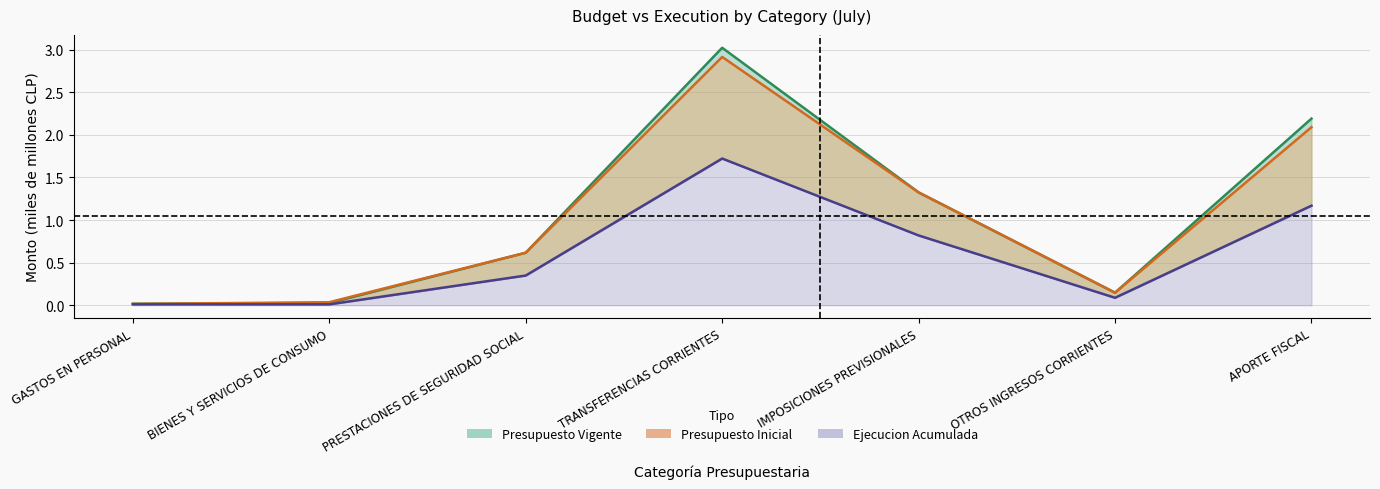

The Presupuesto Vigente series shows 0.0 at GASTOS EN PERSONAL. True or false?

False